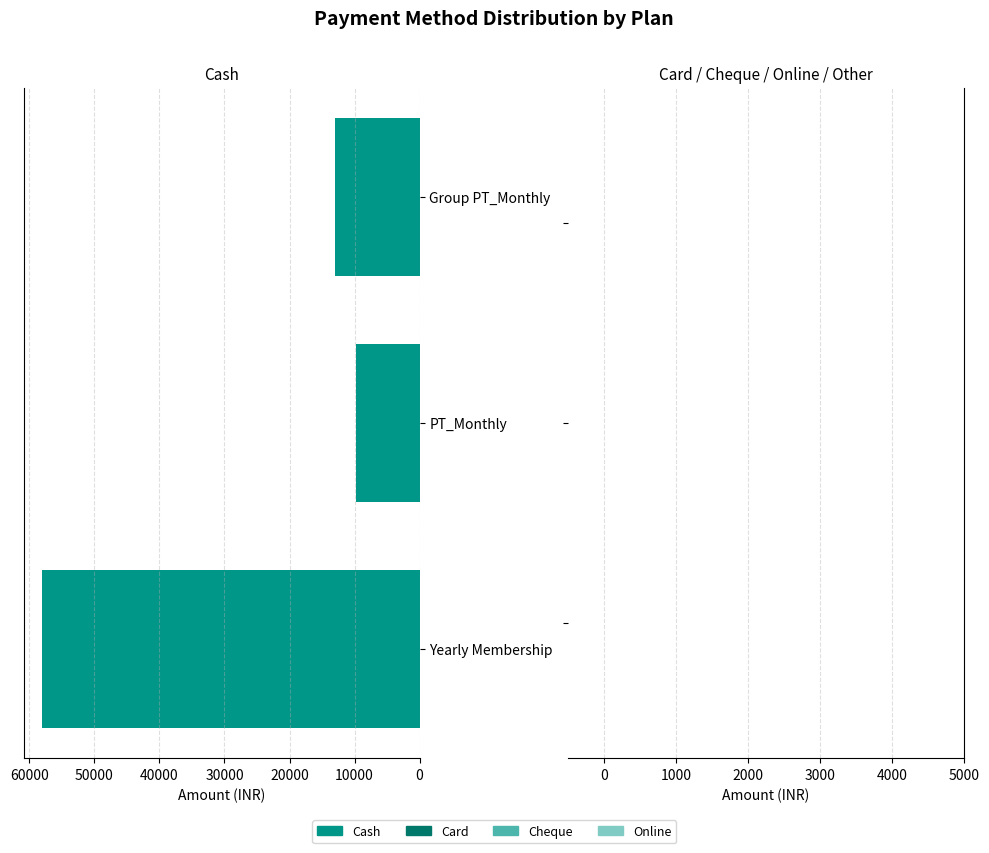

Count the number of categories in the chart.

3